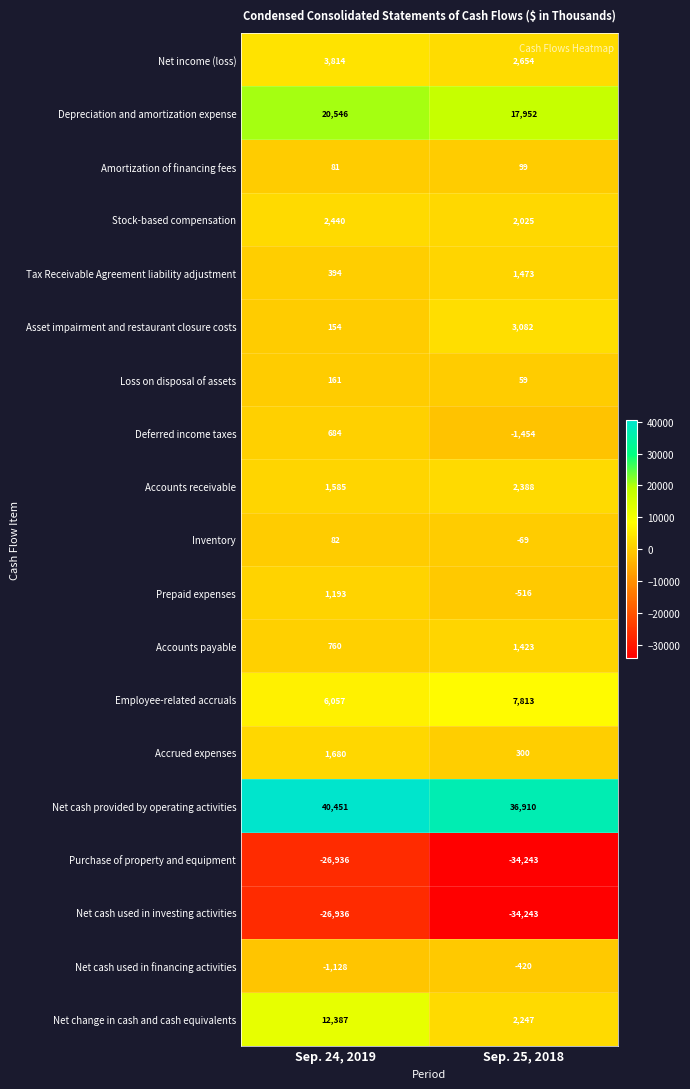

Which series has the widest spread of values?

Net change in cash and cash equivalents